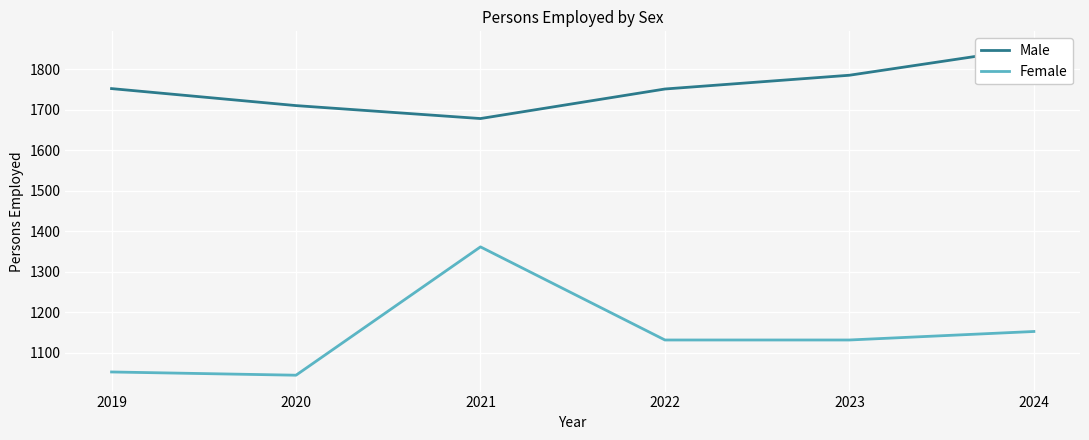

At which category does the chart reach its peak across all series?

2024